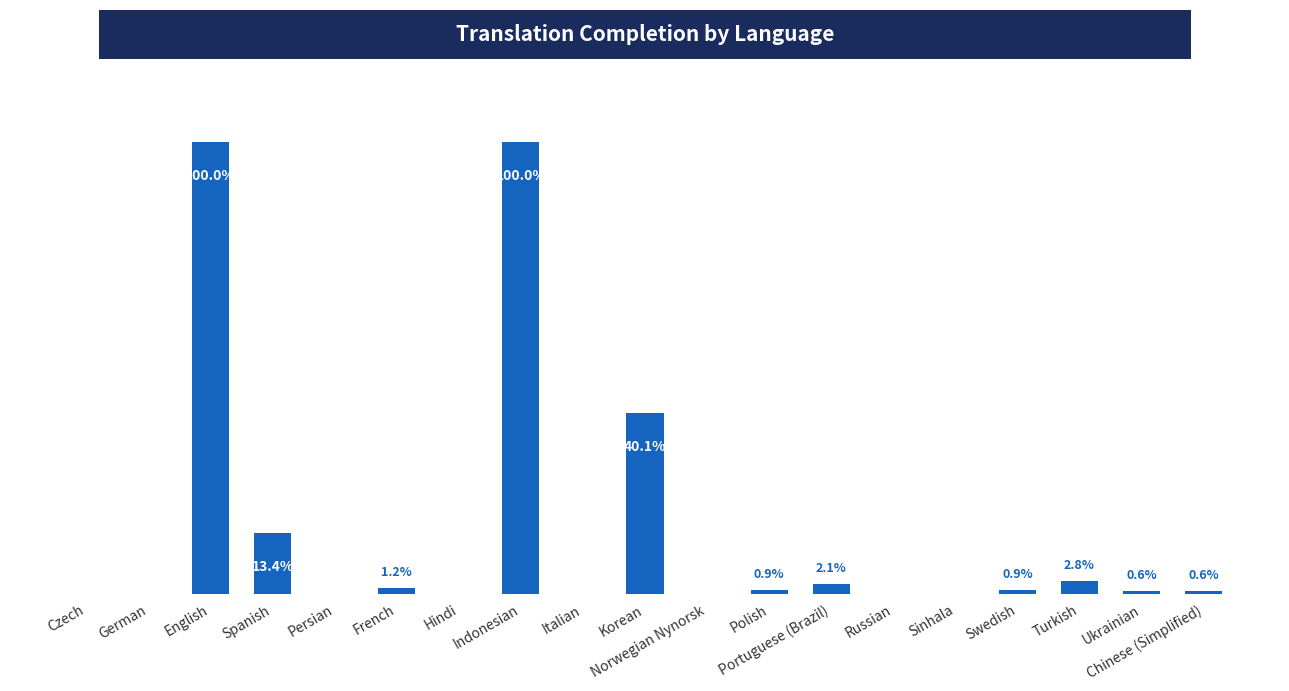

Which has a higher value, Chinese (Simplified) or Spanish?

Spanish